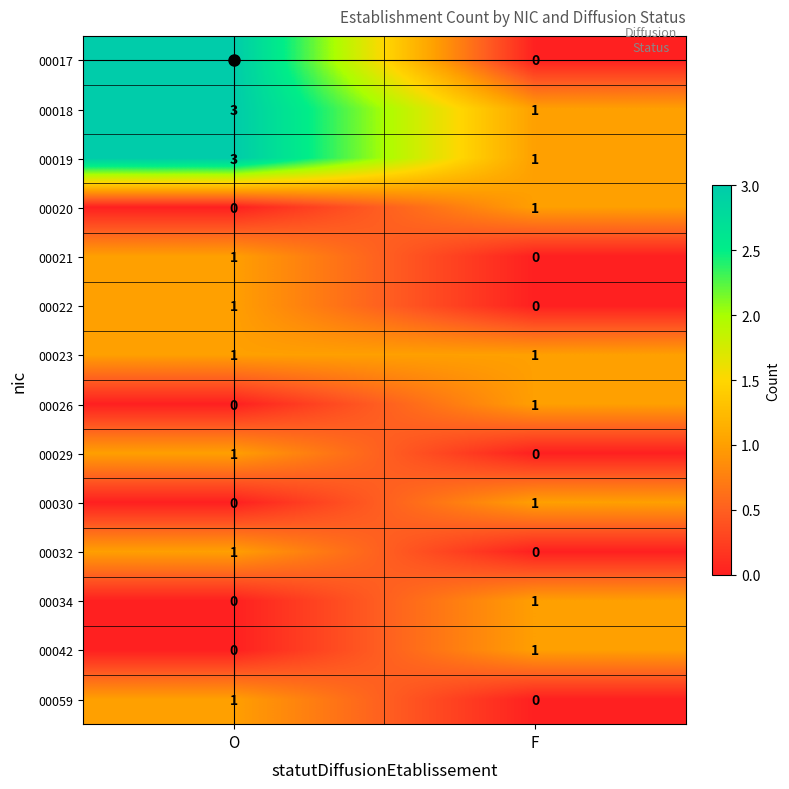

At how many categories does at least one series exceed 0?

2